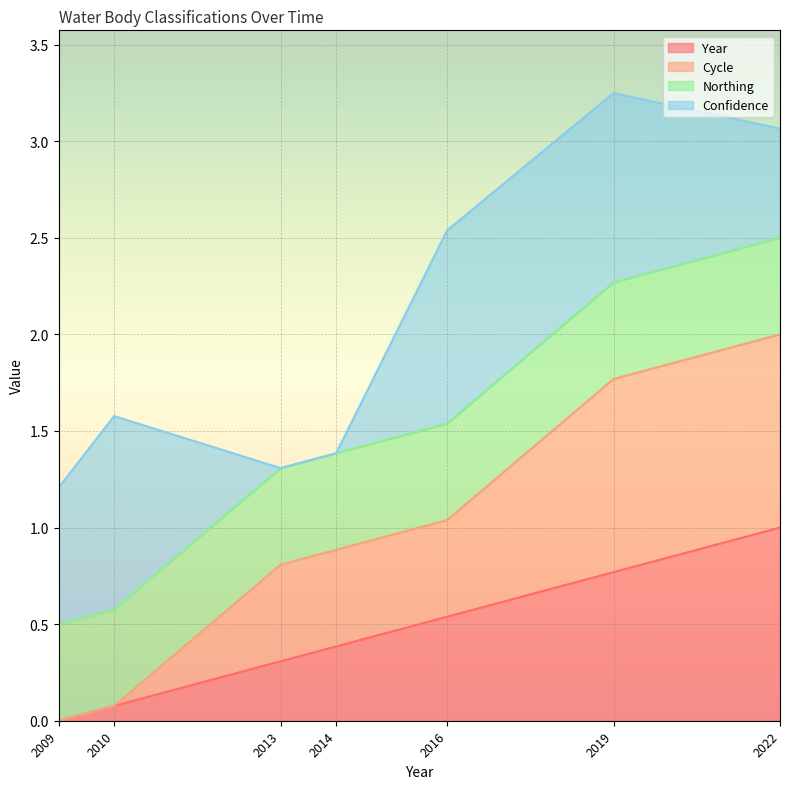

What is the total value across all series at 2013?

1.3